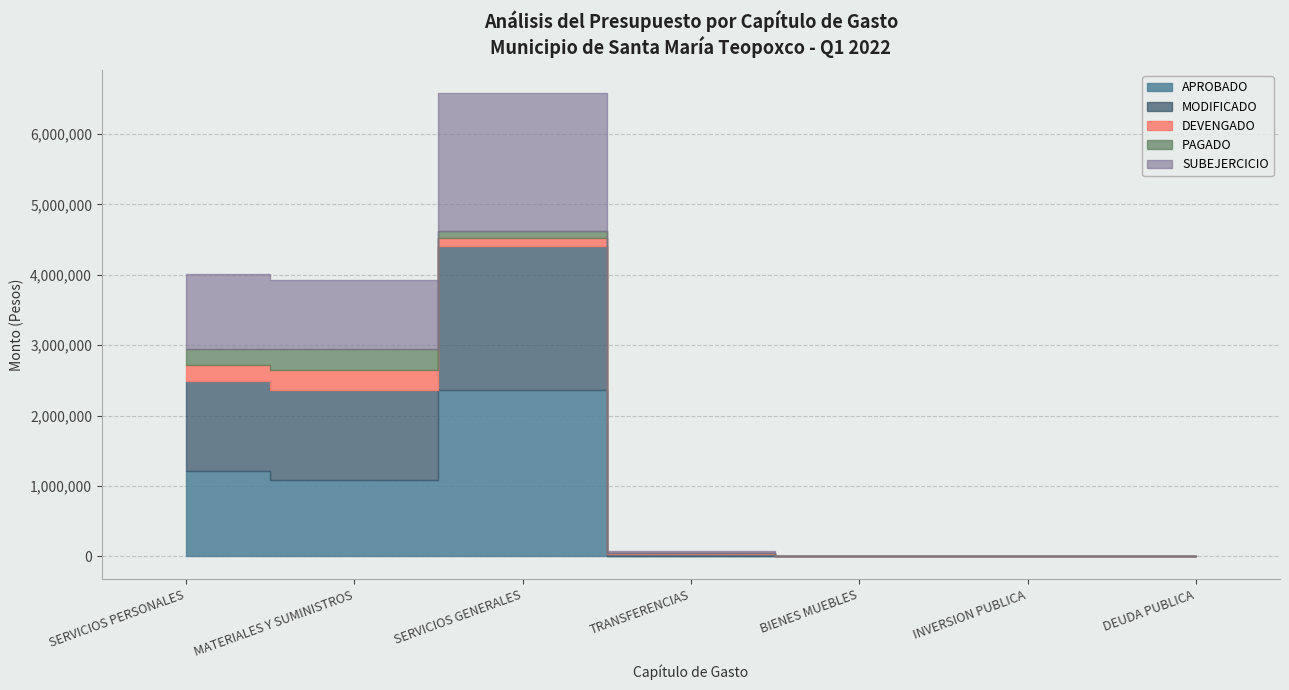

What is the total value across all series at MATERIALES Y SUMINISTROS?

3931465.2